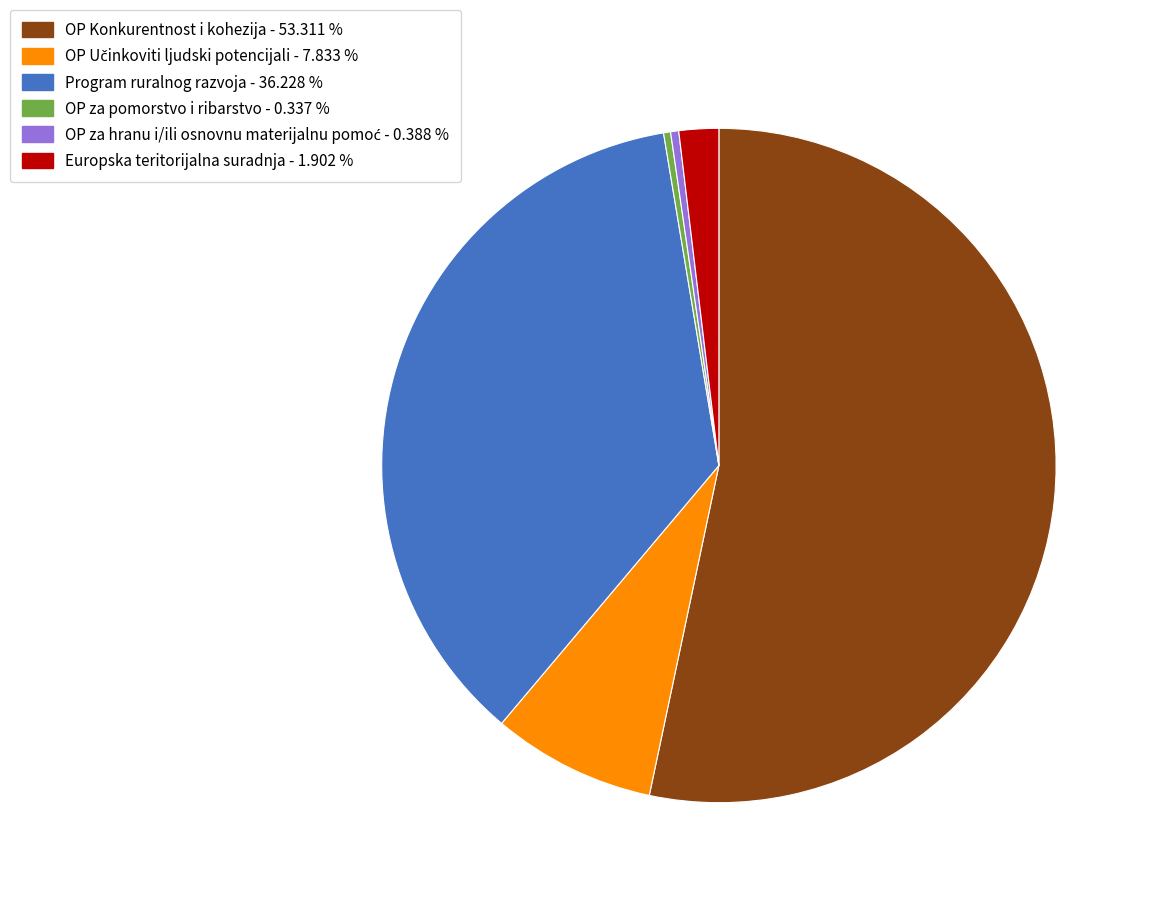

Is it true that Program ruralnog razvoja is 36% of the pie?

True